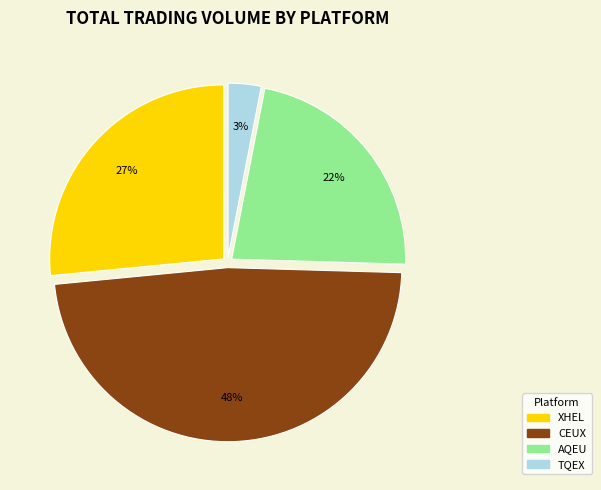

To the nearest percent, what is the difference between the largest and smallest slice percentages?

45%